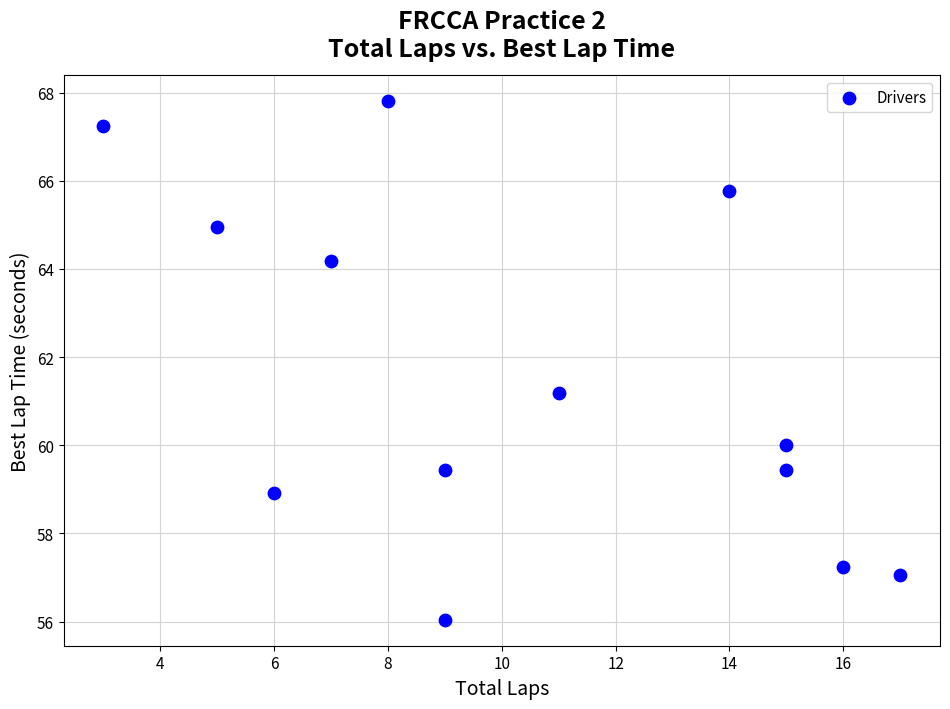

What is the range of Y values (max minus min)?

11.8